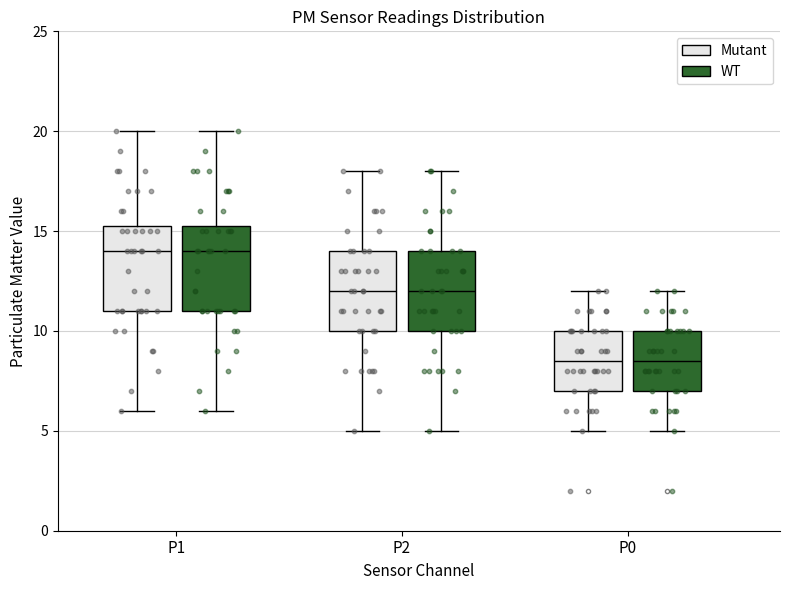

Reading left to right, read every box against the y-axis: the position of its median line, the range the box covers, and the ends of its whiskers. The values are not printed on the chart, so give them approximately, as read against the axis.

P1 (Mutant): median 14.0, box 11.0 to 15.5, whiskers 6.0 to 20.0
P1 (WT): median 14.0, box 11.0 to 15.5, whiskers 6.0 to 20.0
P2 (Mutant): median 12.0, box 10.0 to 14.0, whiskers 5.0 to 18.0
P2 (WT): median 12.0, box 10.0 to 14.0, whiskers 5.0 to 18.0
P0 (Mutant): median 8.5, box 7.0 to 10.0, whiskers 5.0 to 12.0
P0 (WT): median 8.5, box 7.0 to 10.0, whiskers 5.0 to 12.0